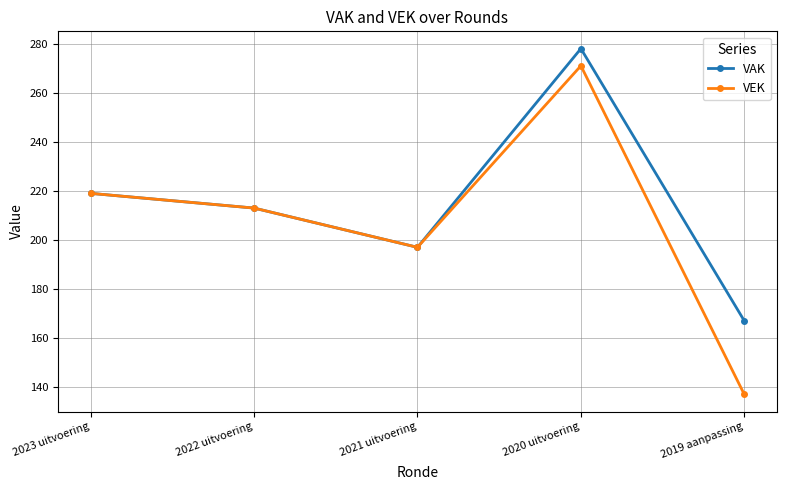

Reading right to left, list all the values displayed in this chart.

VAK: 2019 aanpassing=167	2020 uitvoering=278	2021 uitvoering=197	2022 uitvoering=213	2023 uitvoering=219
VEK: 2019 aanpassing=137	2020 uitvoering=271	2021 uitvoering=197	2022 uitvoering=213	2023 uitvoering=219